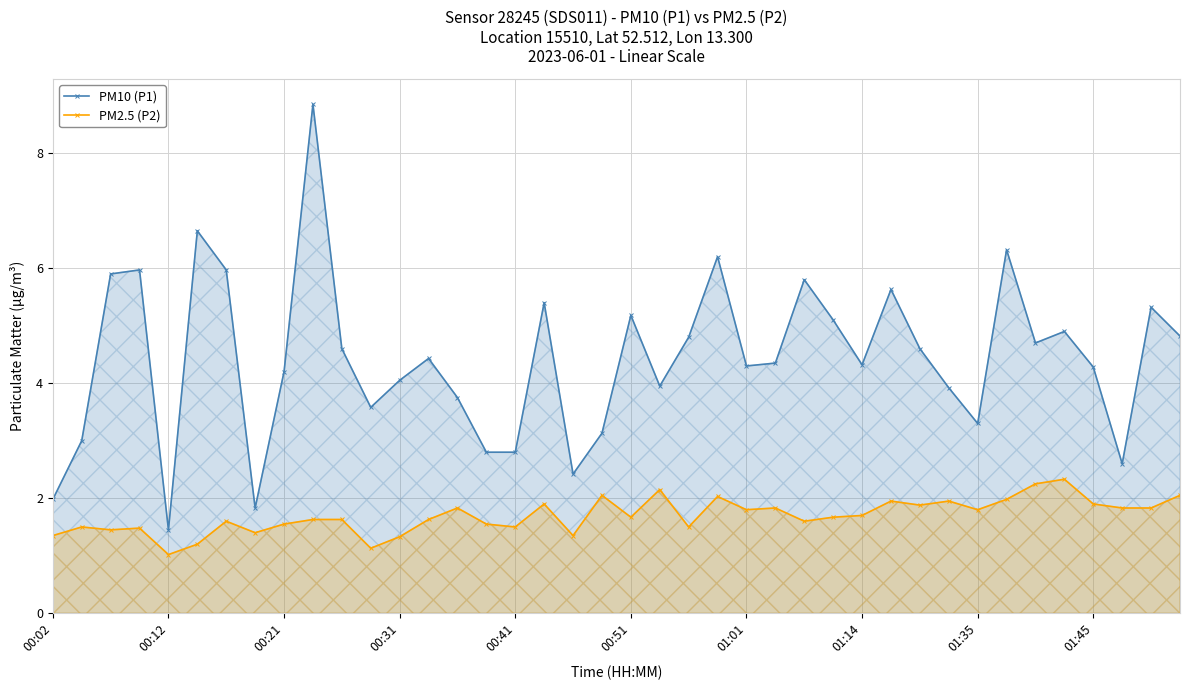

How many lines are shown in the chart?

2